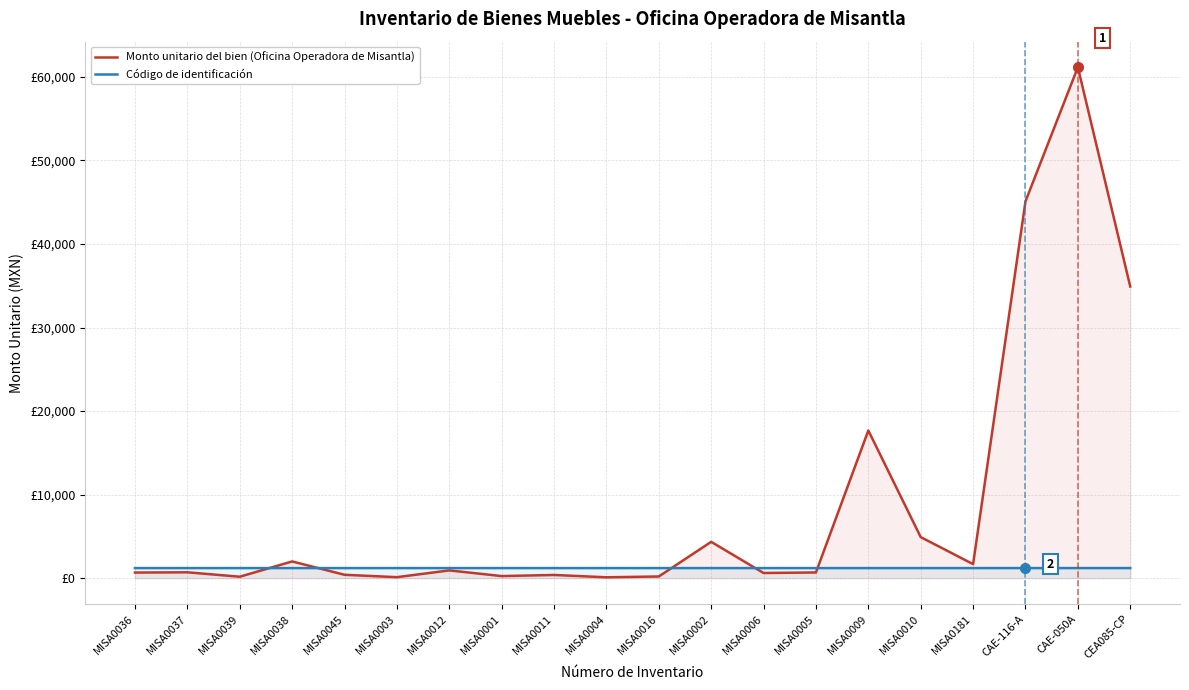

Where do Código de identificación and Monto unitario del bien (Oficina Operadora de Misantla) first cross each other?

MISA0039 and MISA0038